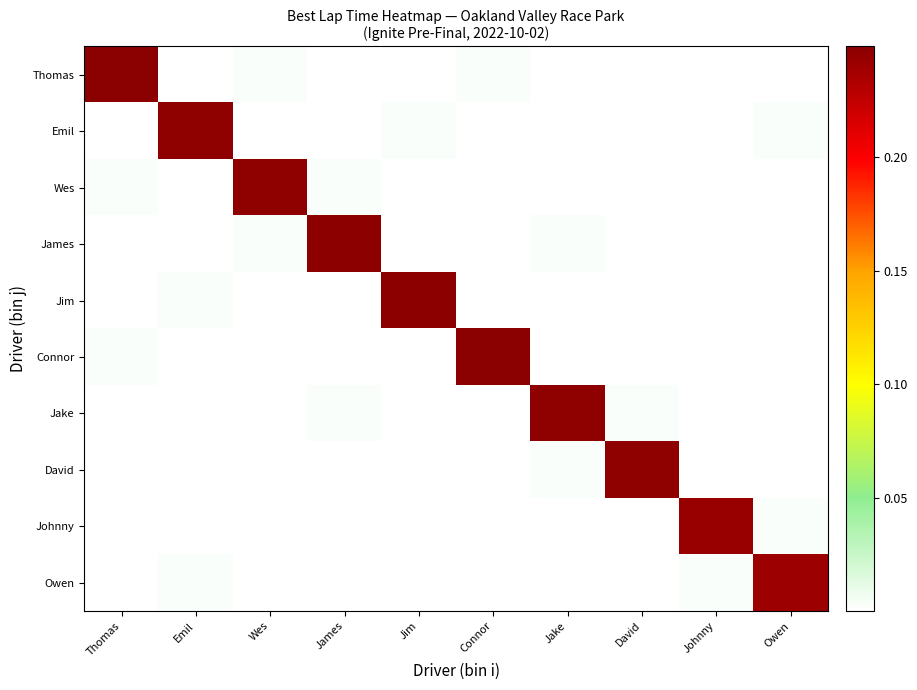

Reading left to right, list all the values displayed in this chart.

Thomas: Thomas=0.2	Emil=0.0	Wes=0.0	James=0.0	Jim=0.0	Connor=0.0	Jake=0.0	David=0.0	Johnny=0.0	Owen=0.0
Emil: Thomas=0.0	Emil=0.2	Wes=0.0	James=0.0	Jim=0.0	Connor=0.0	Jake=0.0	David=0.0	Johnny=0.0	Owen=0.0
Wes: Thomas=0.0	Emil=0.0	Wes=0.2	James=0.0	Jim=0.0	Connor=0.0	Jake=0.0	David=0.0	Johnny=0.0	Owen=0.0
James: Thomas=0.0	Emil=0.0	Wes=0.0	James=0.2	Jim=0.0	Connor=0.0	Jake=0.0	David=0.0	Johnny=0.0	Owen=0.0
Jim: Thomas=0.0	Emil=0.0	Wes=0.0	James=0.0	Jim=0.2	Connor=0.0	Jake=0.0	David=0.0	Johnny=0.0	Owen=0.0
Connor: Thomas=0.0	Emil=0.0	Wes=0.0	James=0.0	Jim=0.0	Connor=0.2	Jake=0.0	David=0.0	Johnny=0.0	Owen=0.0
Jake: Thomas=0.0	Emil=0.0	Wes=0.0	James=0.0	Jim=0.0	Connor=0.0	Jake=0.2	David=0.0	Johnny=0.0	Owen=0.0
David: Thomas=0.0	Emil=0.0	Wes=0.0	James=0.0	Jim=0.0	Connor=0.0	Jake=0.0	David=0.2	Johnny=0.0	Owen=0.0
Johnny: Thomas=0.0	Emil=0.0	Wes=0.0	James=0.0	Jim=0.0	Connor=0.0	Jake=0.0	David=0.0	Johnny=0.2	Owen=0.0
Owen: Thomas=0.0	Emil=0.0	Wes=0.0	James=0.0	Jim=0.0	Connor=0.0	Jake=0.0	David=0.0	Johnny=0.0	Owen=0.2